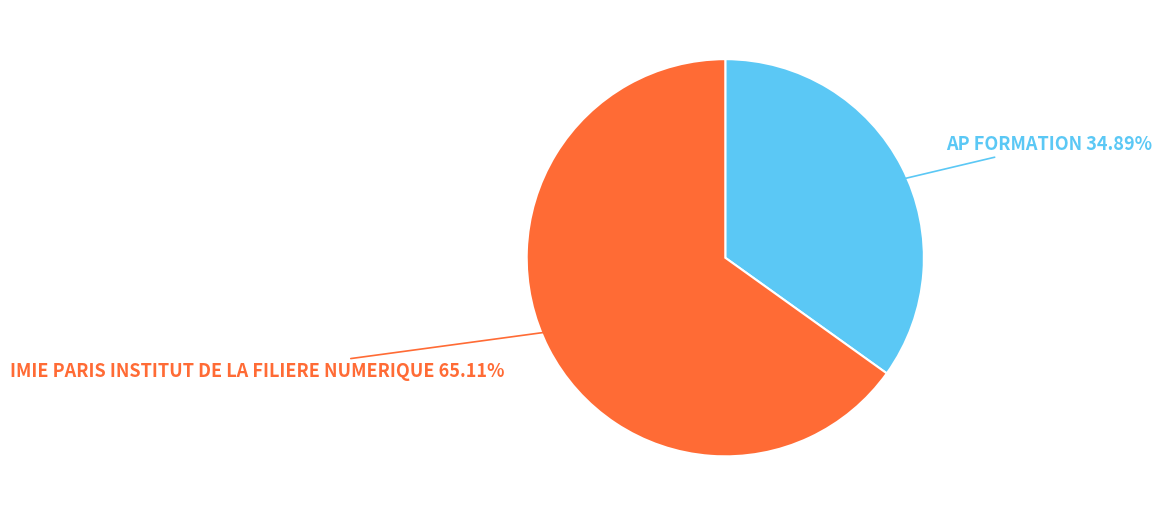

Which category has the smallest portion of the pie?

AP FORMATION